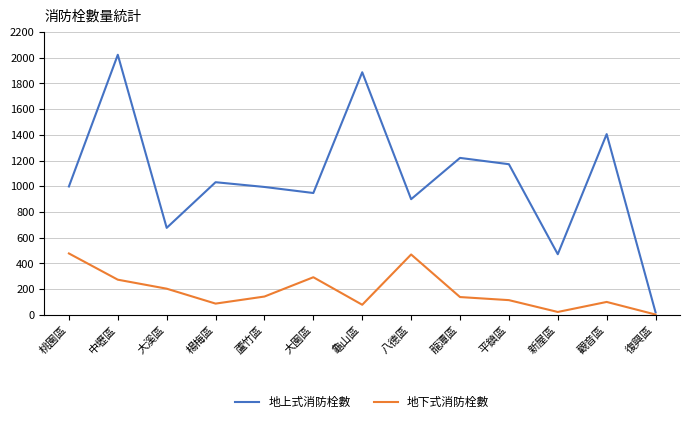

The value of 地上式消防栓數 at 龍潭區 is 1221. True or false?

True